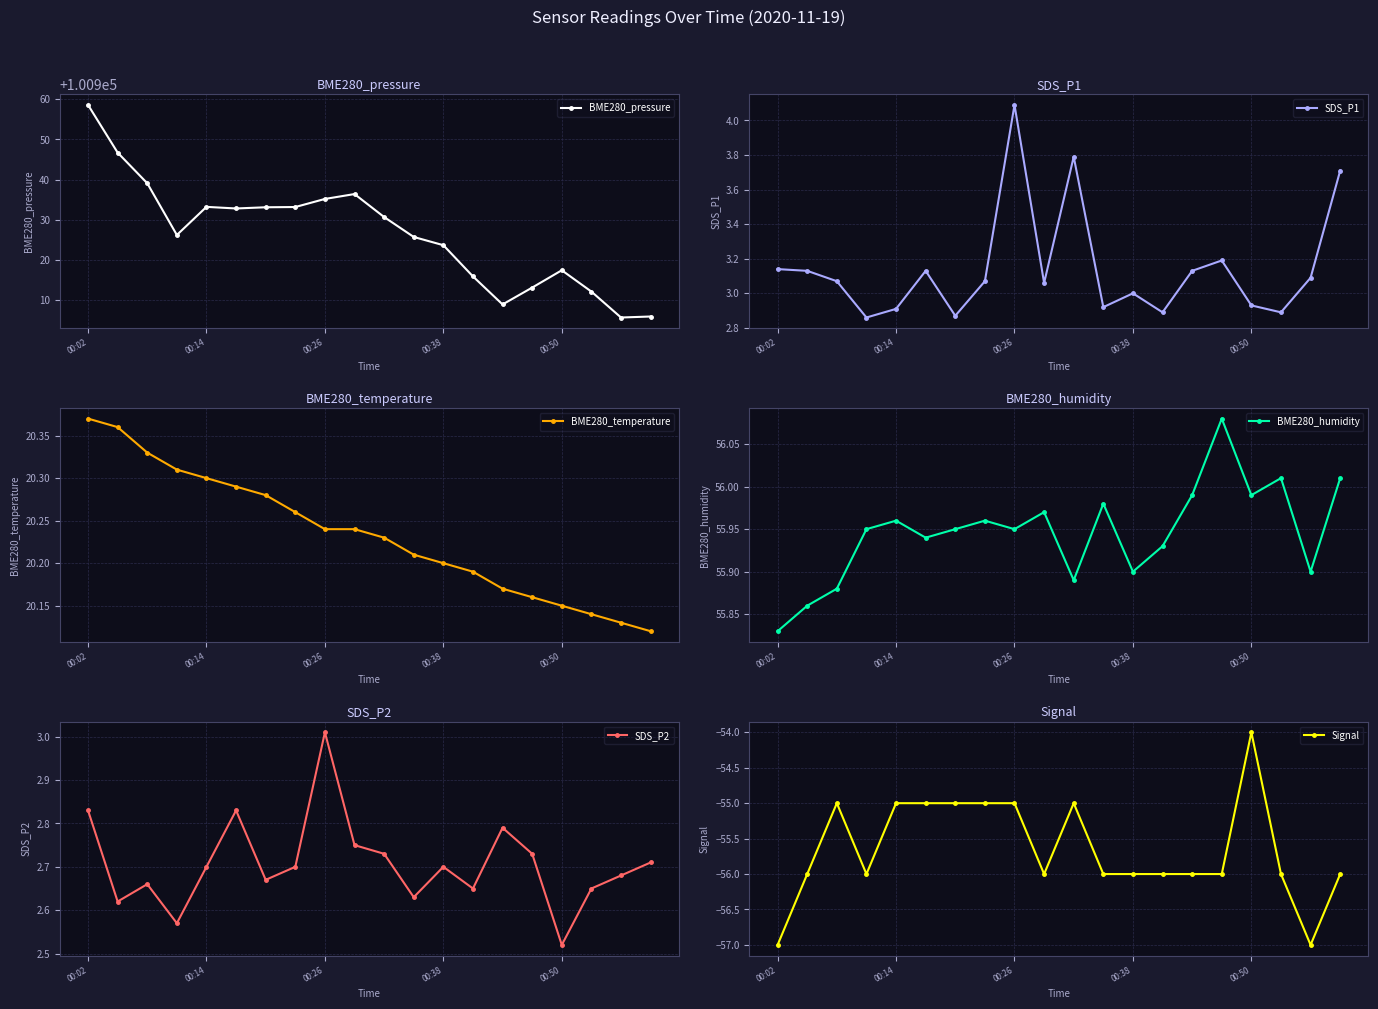

What is the difference between the second highest and second lowest values in the BME280_humidity series?

0.1